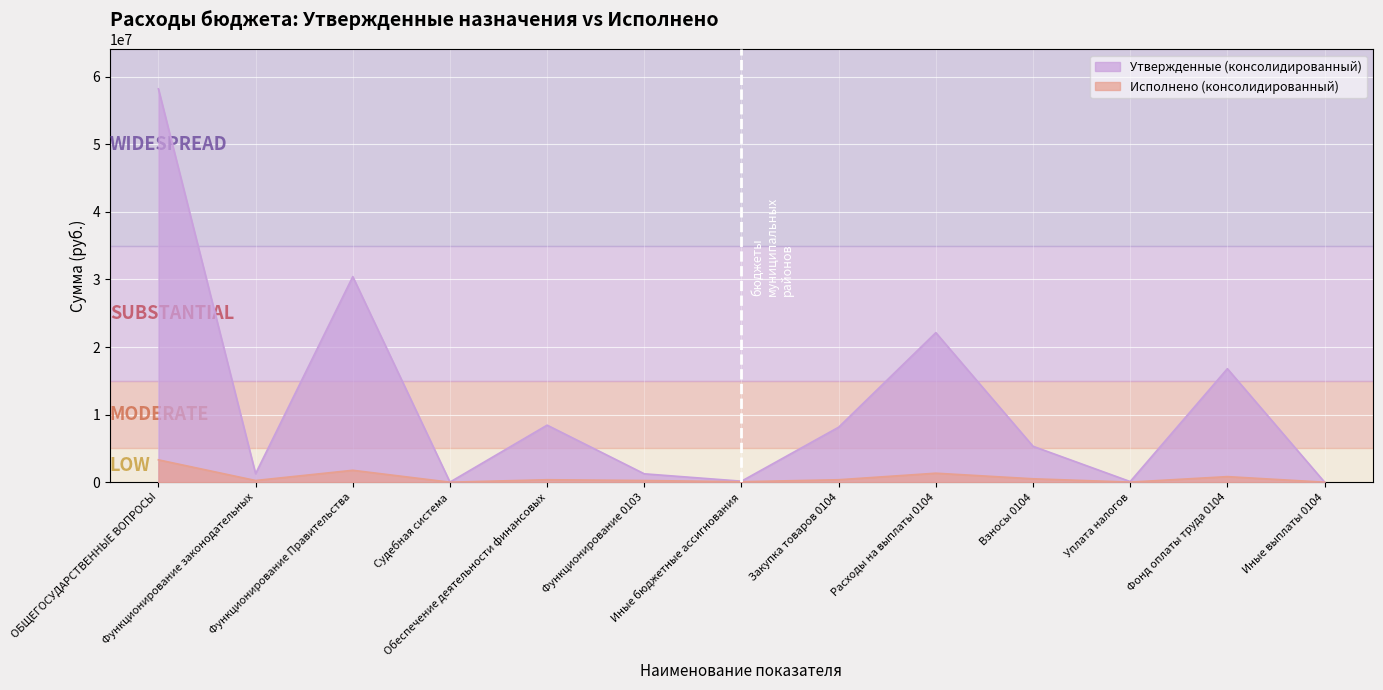

True or false: Исполнено (консолидированный) and Утвержденные (консолидированный) intersect in this chart.

False